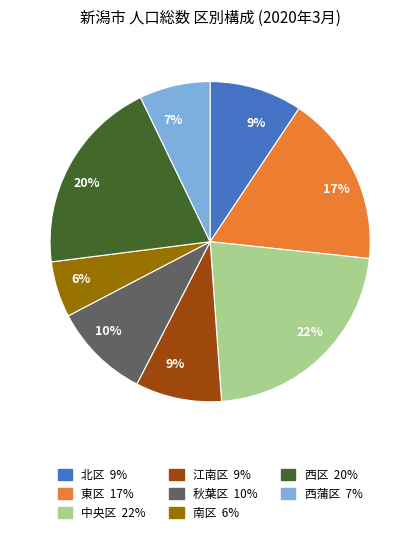

How many segments does this pie chart have?

8